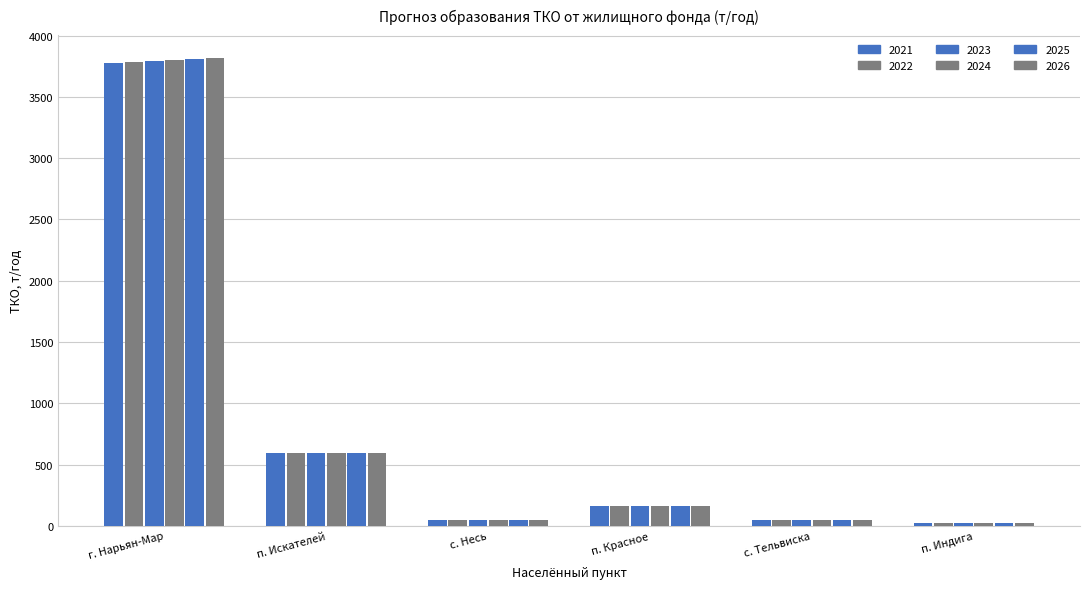

Read the 2024 value at с. Тельвиска.

48.8